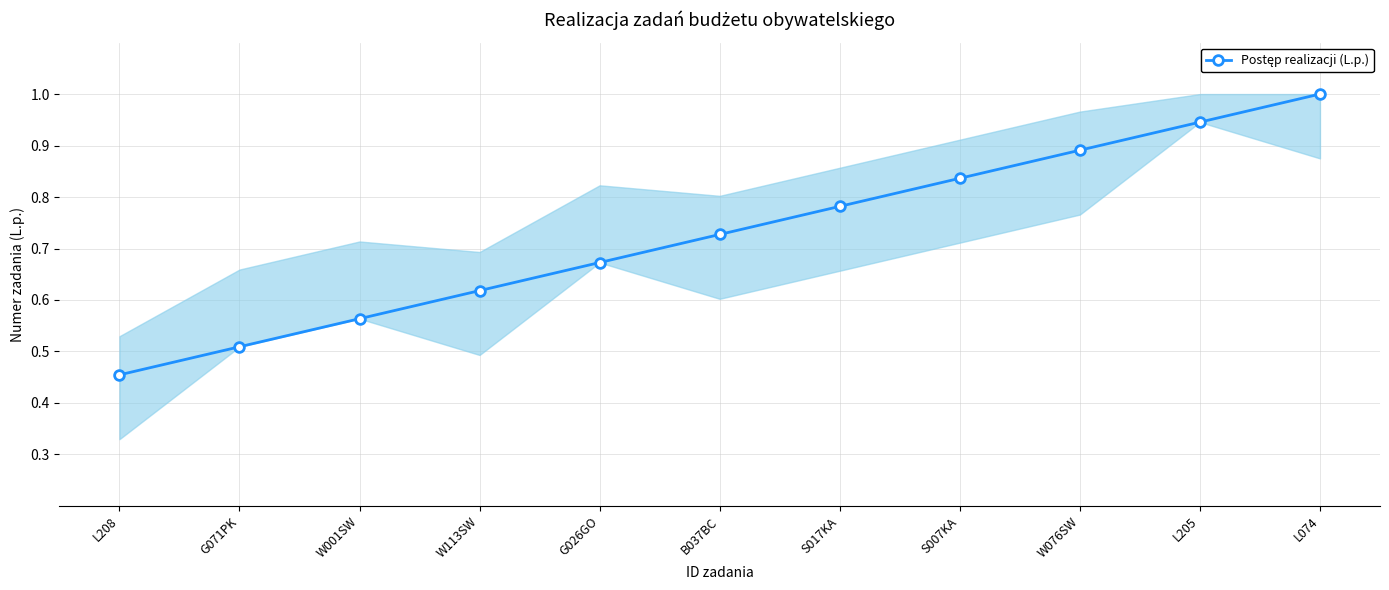

What is the label of the 11th point from the left?

L074